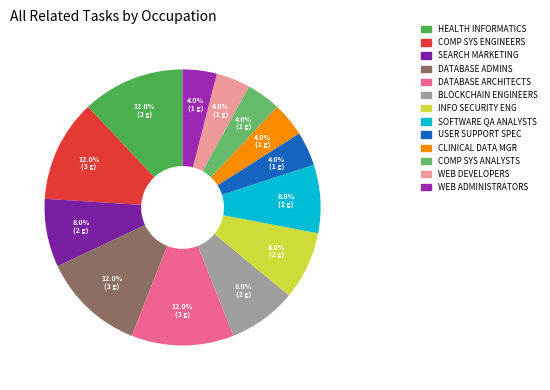

How many slices are in this pie chart?

13